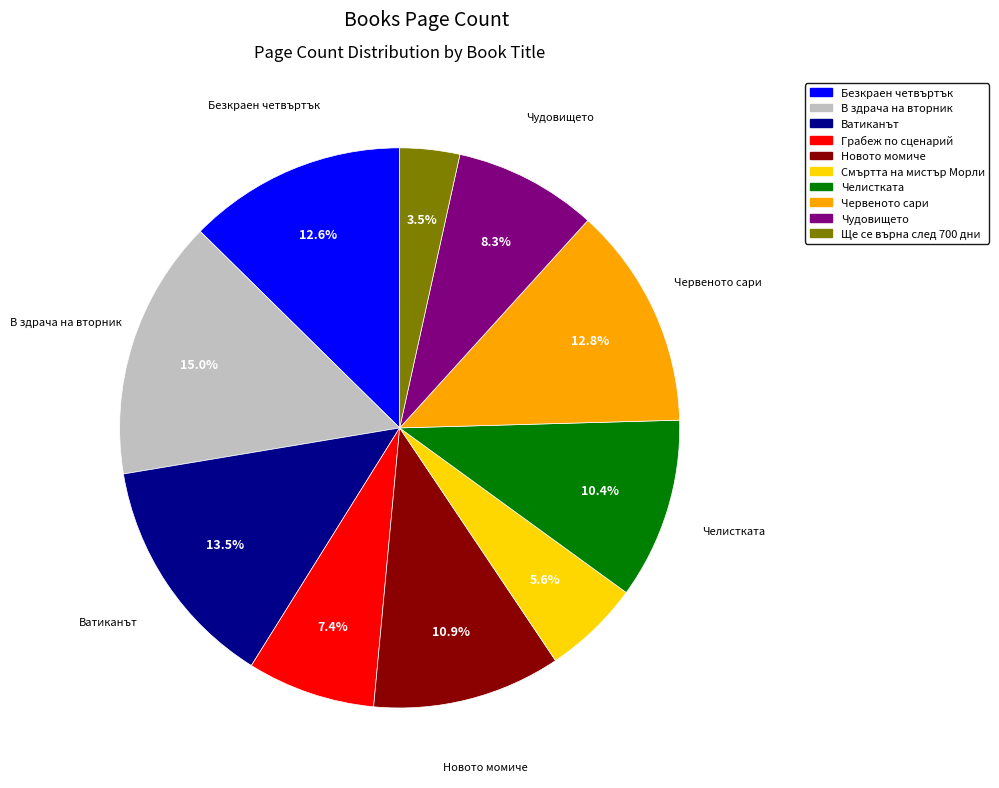

Count the number of slices in the pie.

10